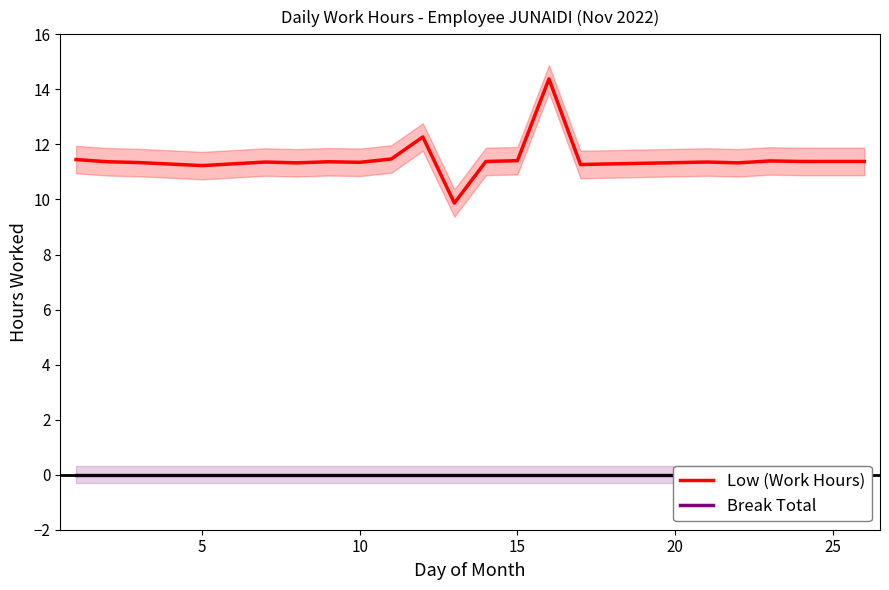

Does the chart have visible grid lines?

No